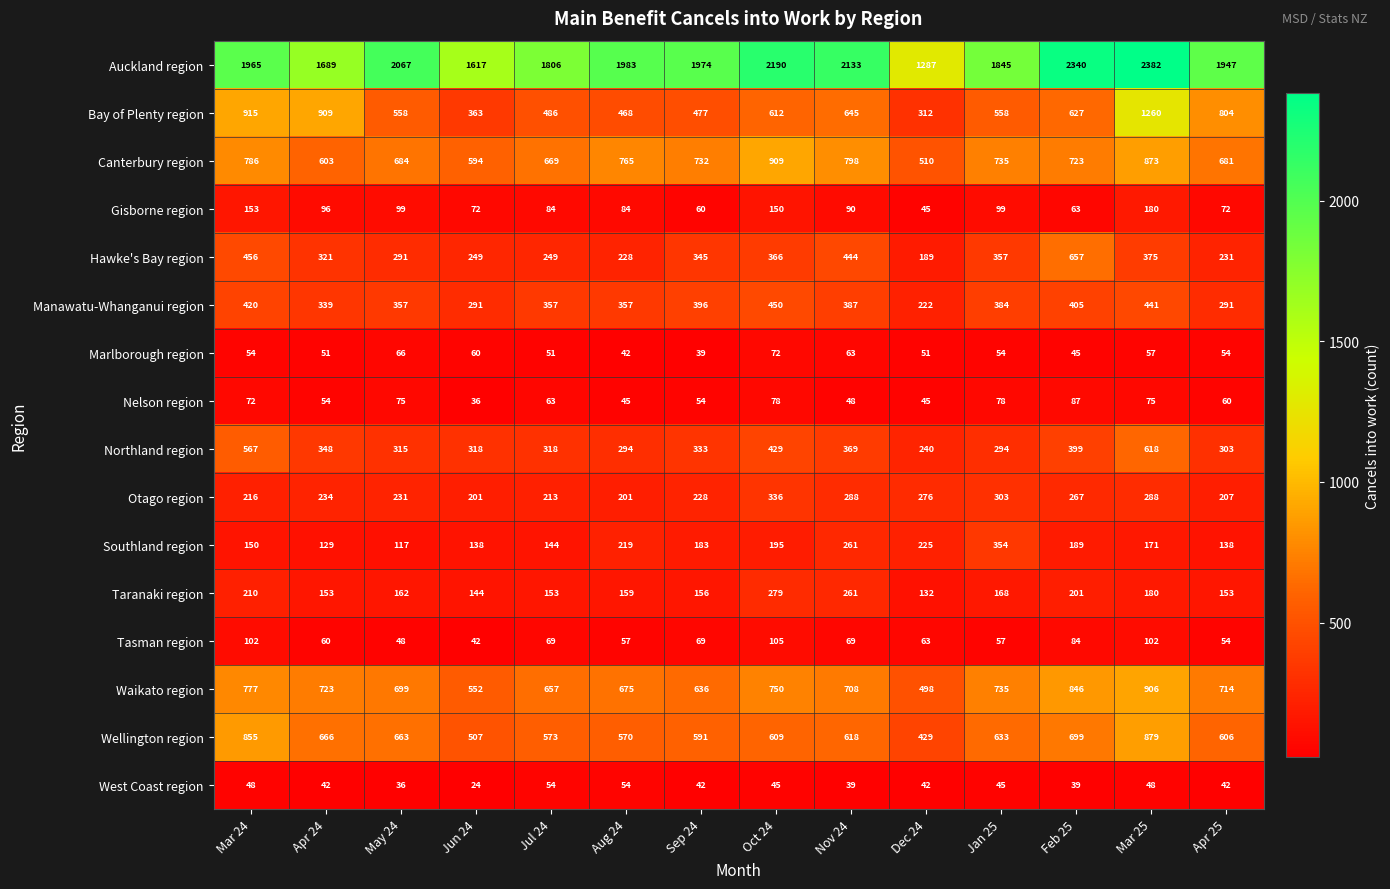

What is the average value of the Bay of Plenty region series?

642